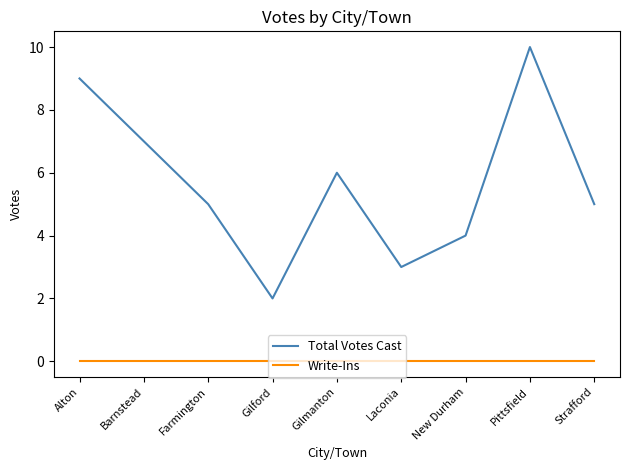

Which series has the largest range (max minus min)?

Total Votes Cast